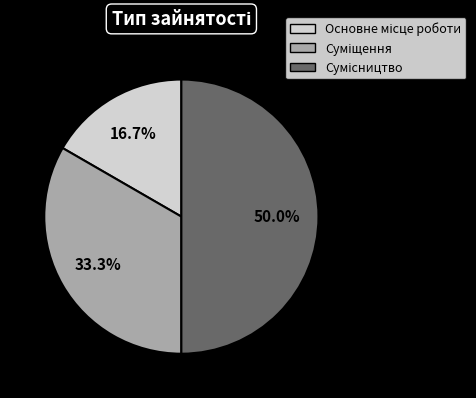

How many slices are in this pie chart?

3